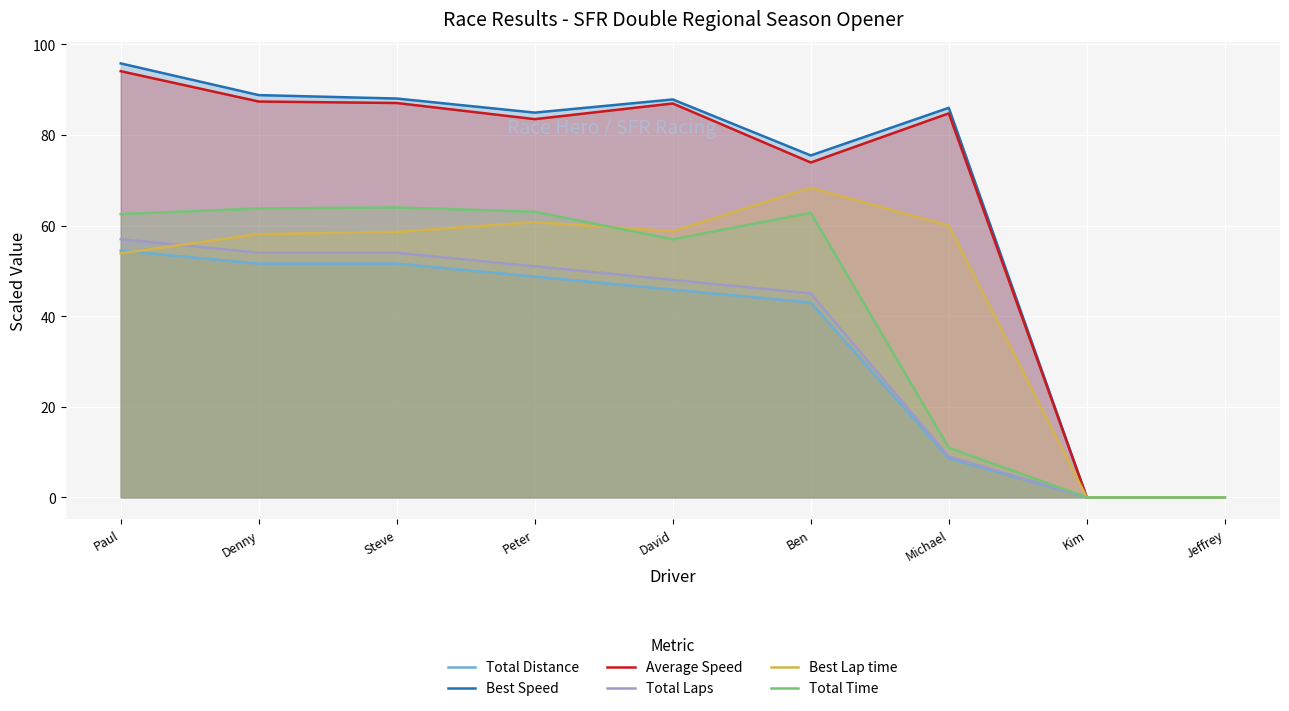

Which series has the largest total across all categories?

Best Speed